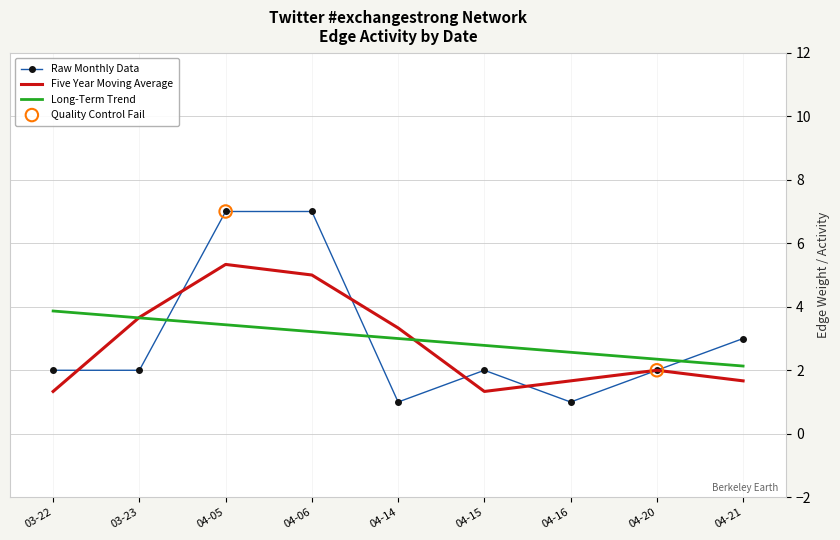

Which series has the widest spread of values?

Raw Monthly Data